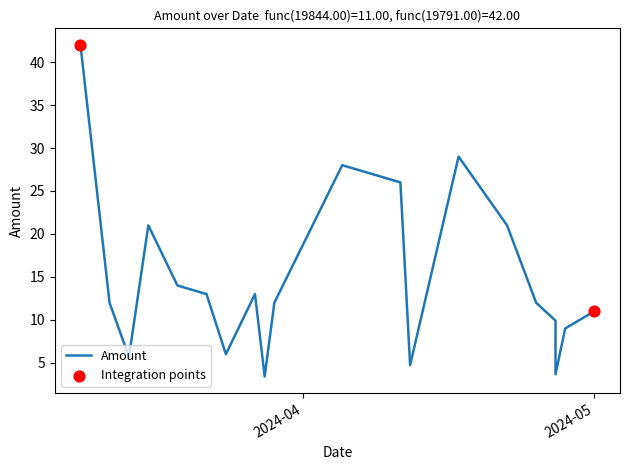

Between 2024-03-22 and 2024-03-29, which is larger?

2024-03-22